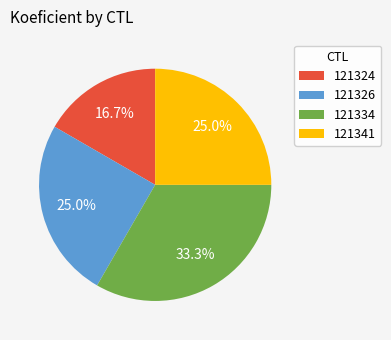

To the nearest percent, what is the combined percentage of 121334 and 121326?

58%